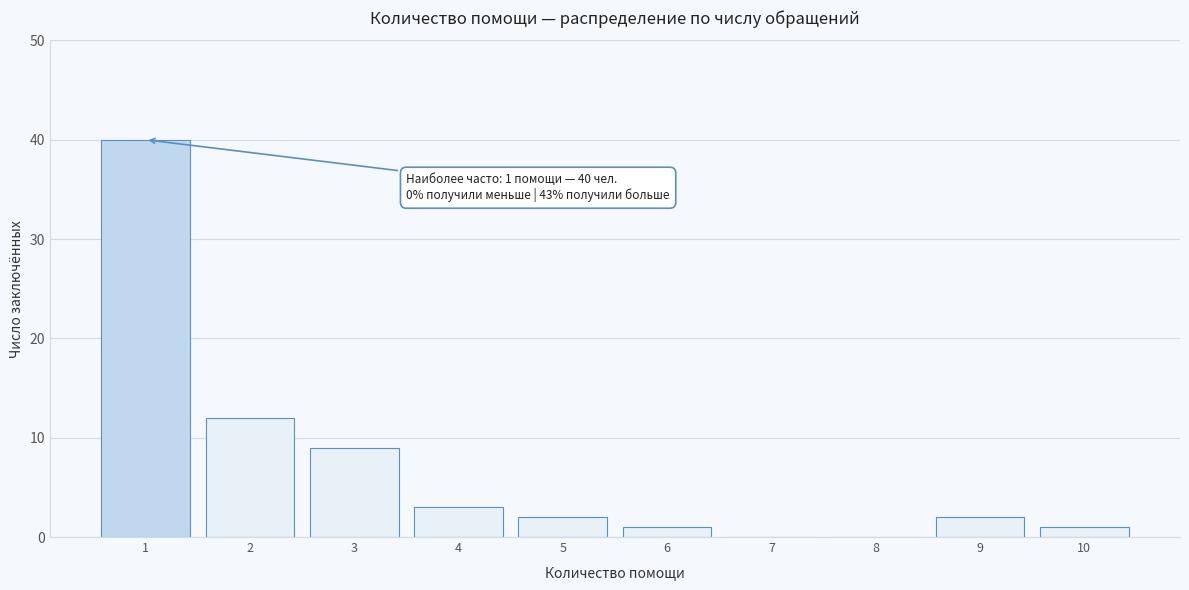

Reading right to left, transcribe all the data shown in this chart.

10=1	9=2	8=0	7=0	6=1	5=2	4=3	3=9	2=12	1=40